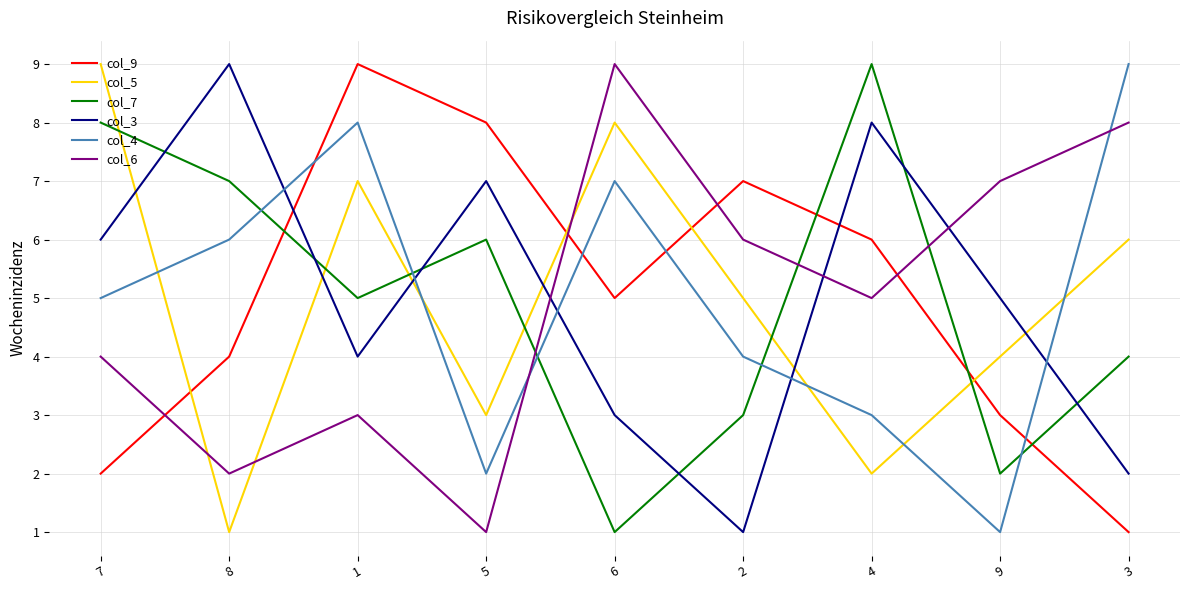

Reading left to right, what are all the values shown in this chart?

col_9: 7=2	8=4	1=9	5=8	6=5	2=7	4=6	9=3	3=1
col_5: 7=9	8=1	1=7	5=3	6=8	2=5	4=2	9=4	3=6
col_7: 7=8	8=7	1=5	5=6	6=1	2=3	4=9	9=2	3=4
col_3: 7=6	8=9	1=4	5=7	6=3	2=1	4=8	9=5	3=2
col_4: 7=5	8=6	1=8	5=2	6=7	2=4	4=3	9=1	3=9
col_6: 7=4	8=2	1=3	5=1	6=9	2=6	4=5	9=7	3=8